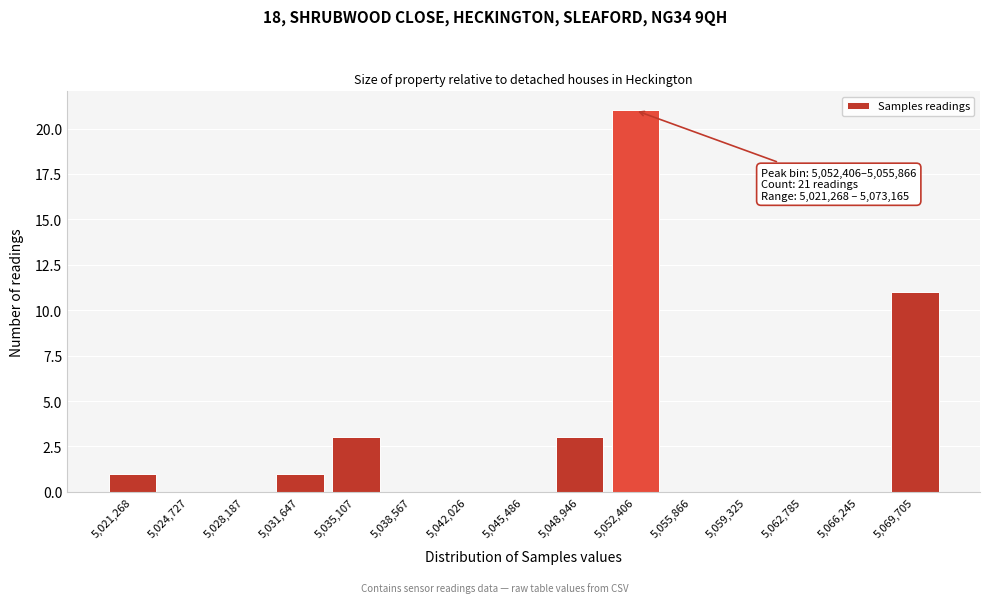

Reading right to left, what are all the values shown in this chart?

5,069,705=11	5,066,245=0	5,062,785=0	5,059,325=0	5,055,866=0	5,052,406=21	5,048,946=3	5,045,486=0	5,042,026=0	5,038,567=0	5,035,107=3	5,031,647=1	5,028,187=0	5,024,727=0	5,021,268=1